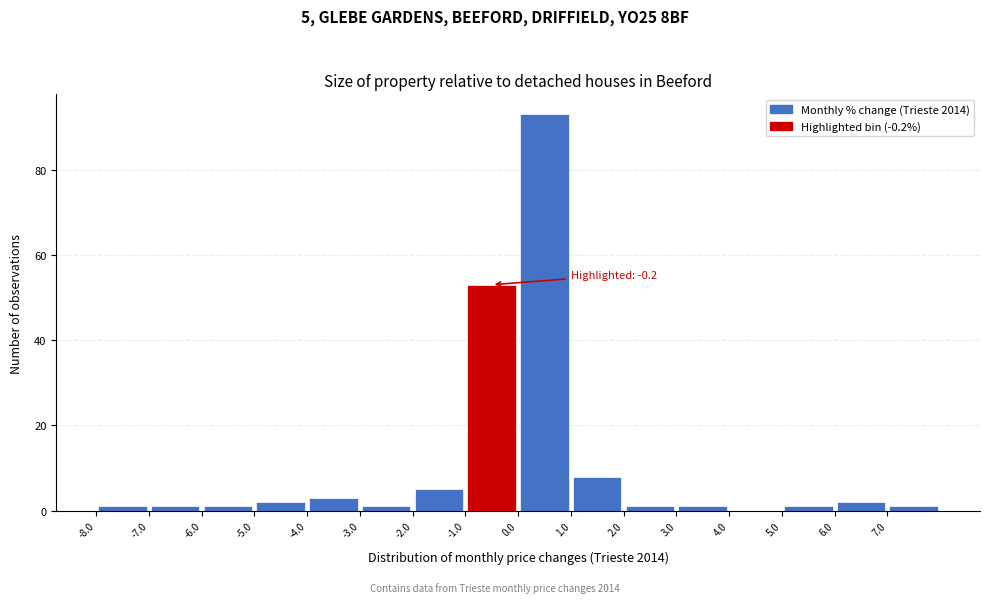

Which range on the x-axis has the tallest bar?

0 to 1